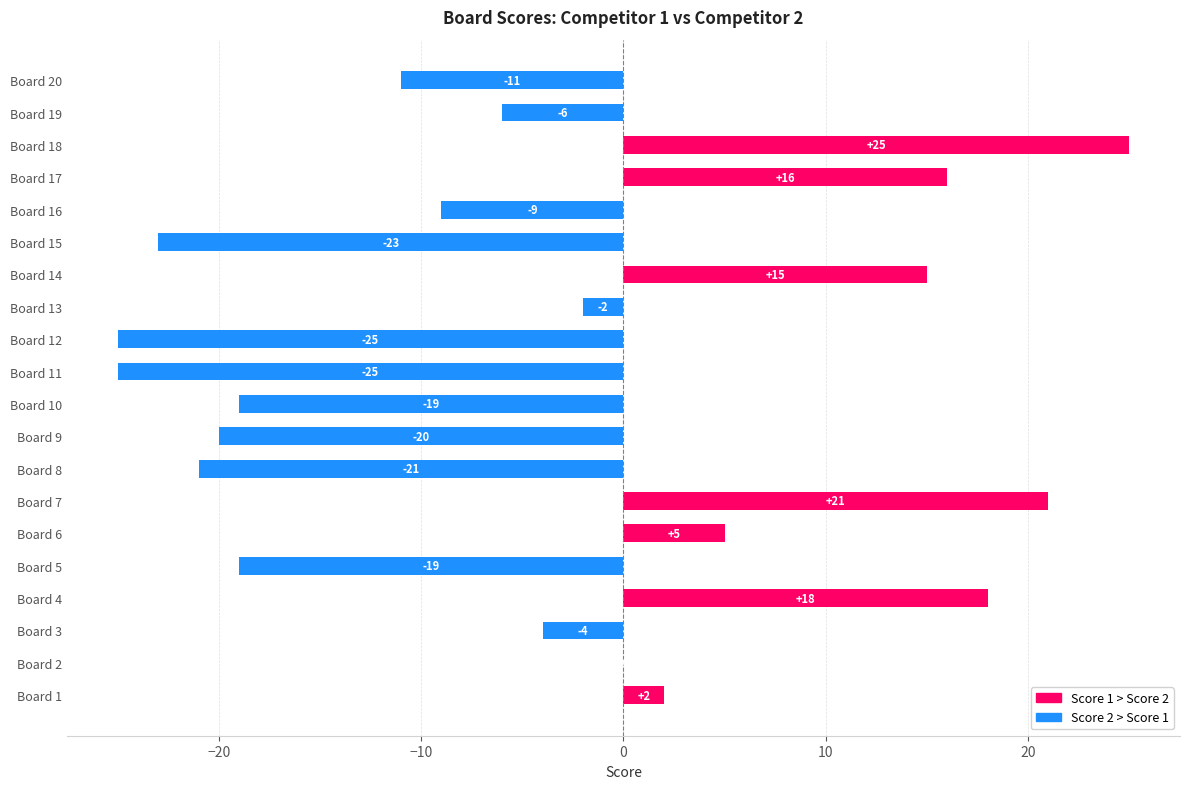

What is the sum of the values at Board 4 and Board 18?

43